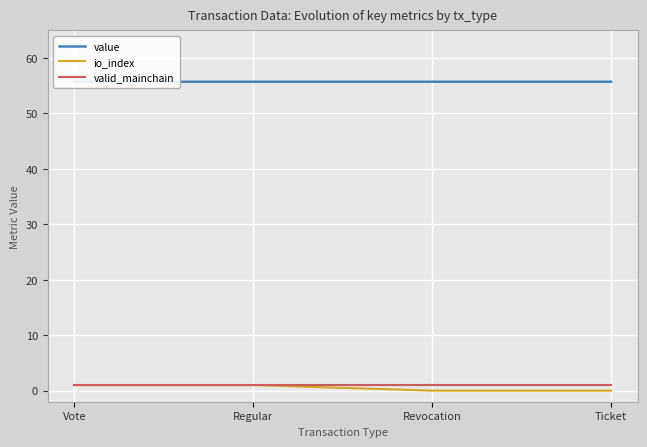

What is the value of the valid_mainchain point at the 2nd from the left?

1.0